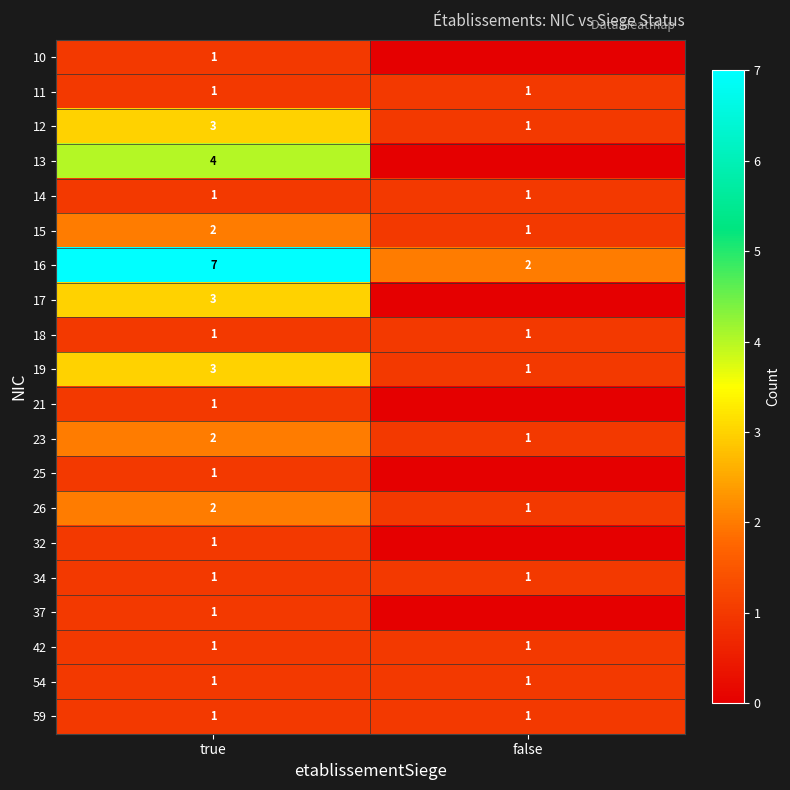

At which category is the sum across all series the highest?

true